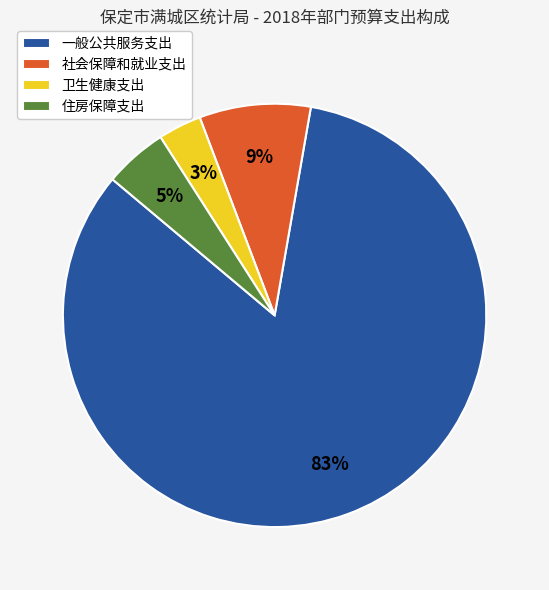

How many slices are in this pie chart?

4